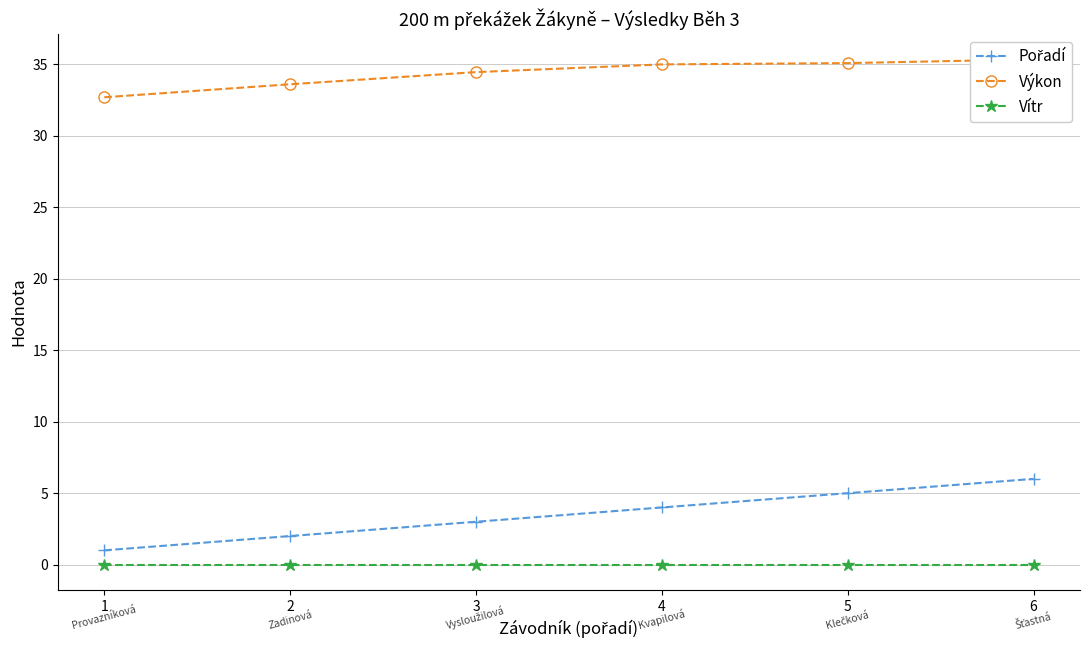

The value of Výkon at 6 is 24.1. True or false?

False